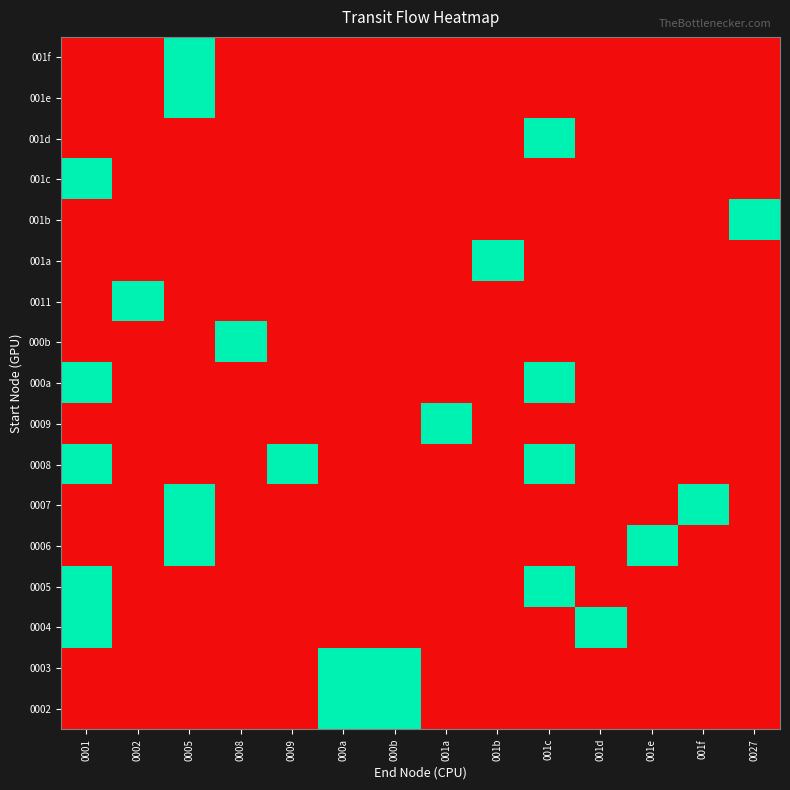

Rank the series at 000a from lowest to highest value.

0004, 0005, 0006, 0007, 0008, 0009, 000a, 000b, 0011, 001a, 001b, 001c, 001d, 001e, 001f, 0002, 0003